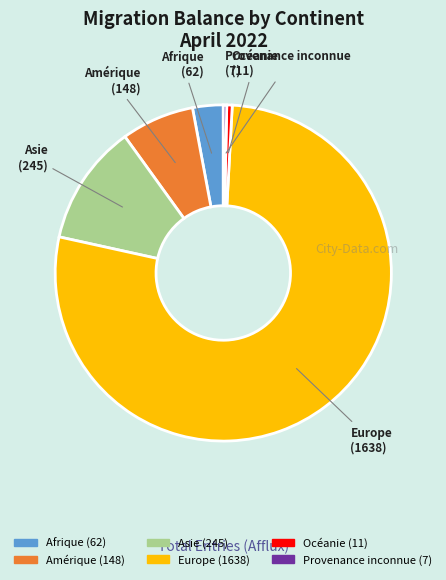

Which has a higher value, Asie or Amérique?

Asie